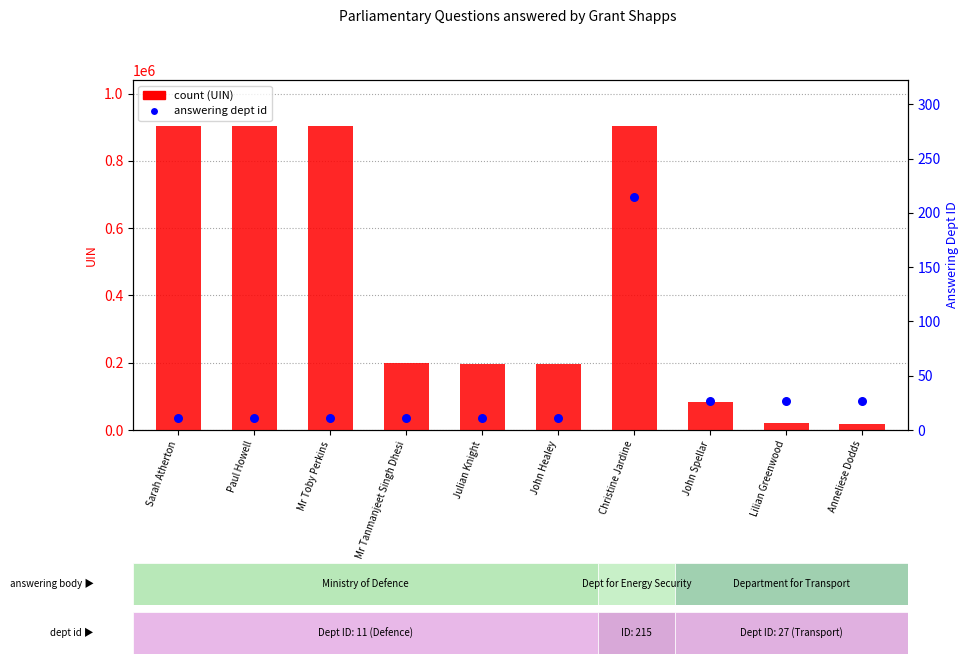

What is the total value across all series at John Healey?

194992